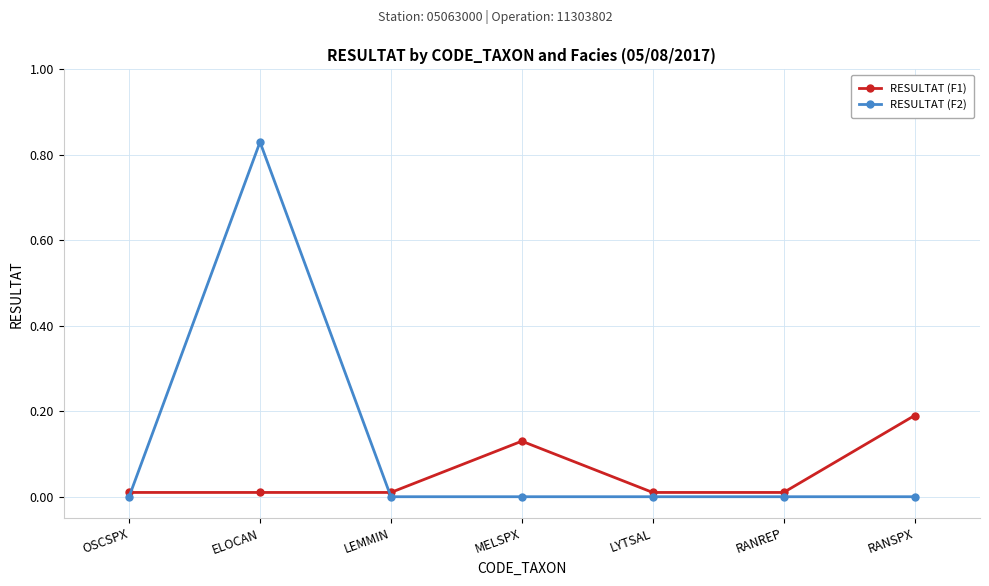

Which series has the largest range (max minus min)?

RESULTAT (F2)